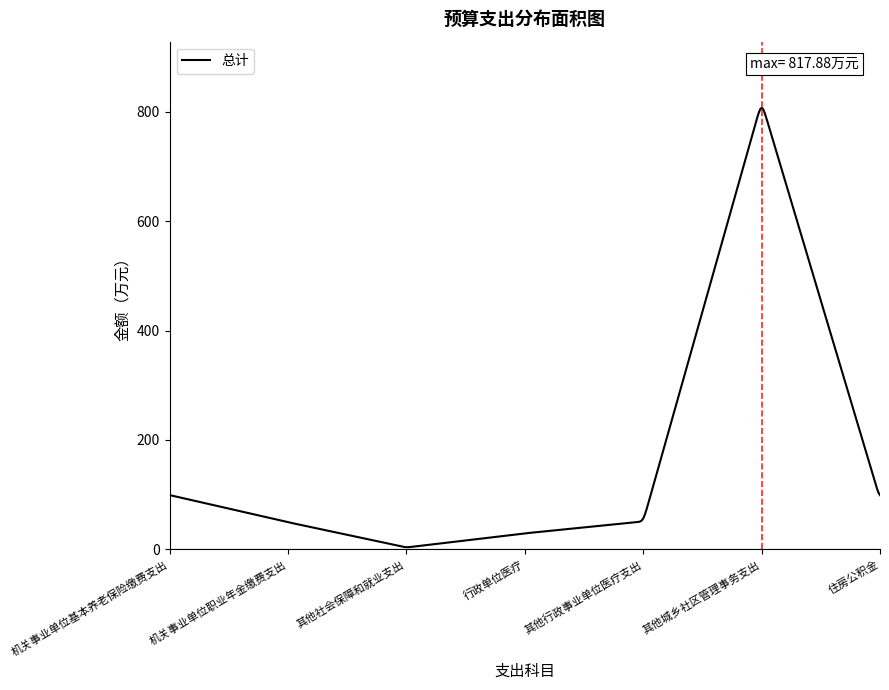

What is the difference between the maximum and minimum values?

803.3